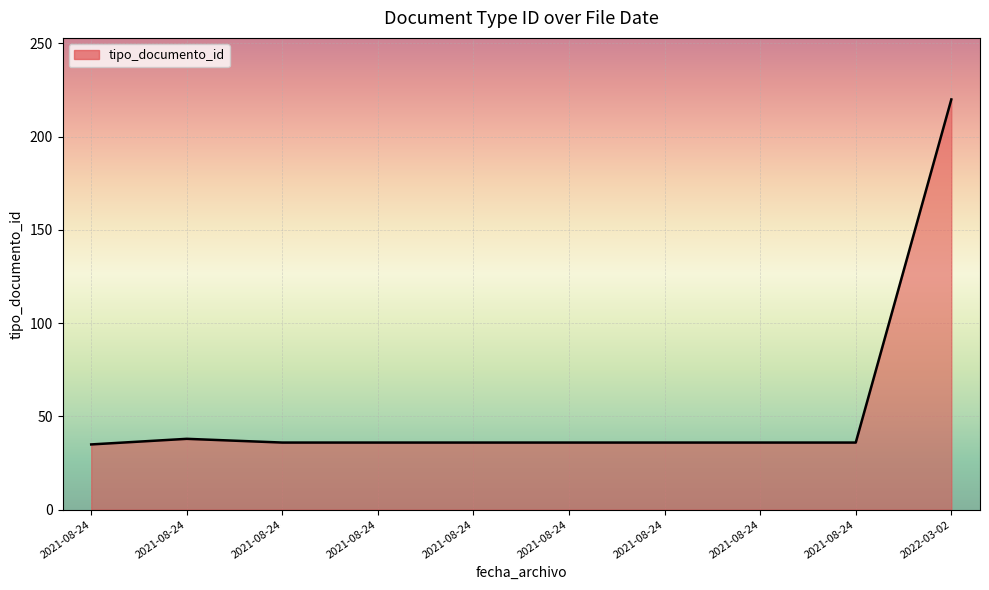

Does the chart have visible grid lines?

Yes